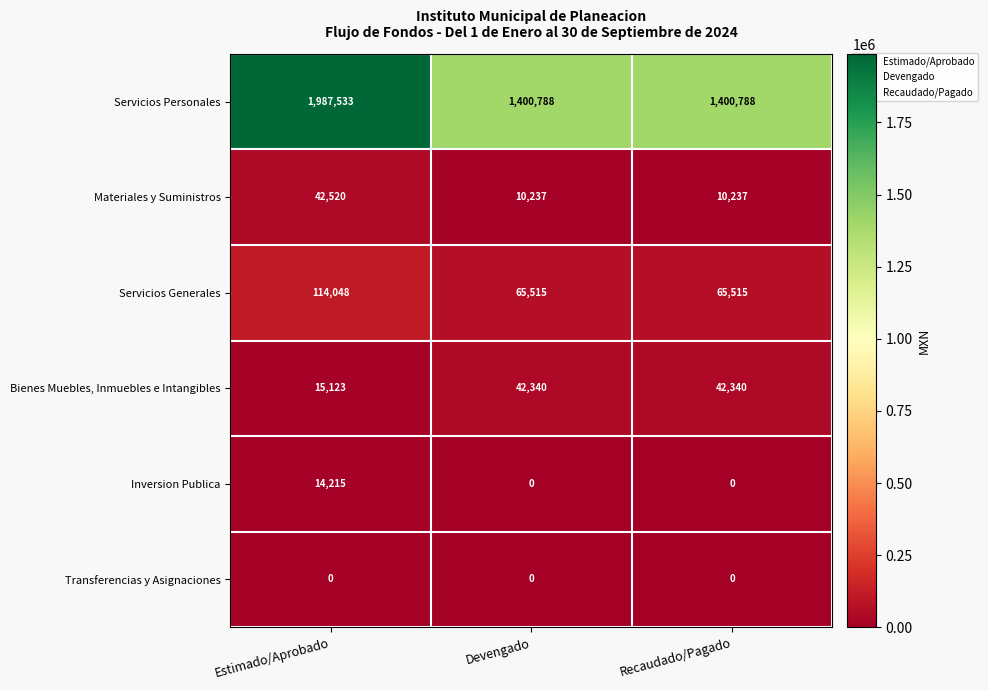

At how many categories does at least one series exceed 289185?

3